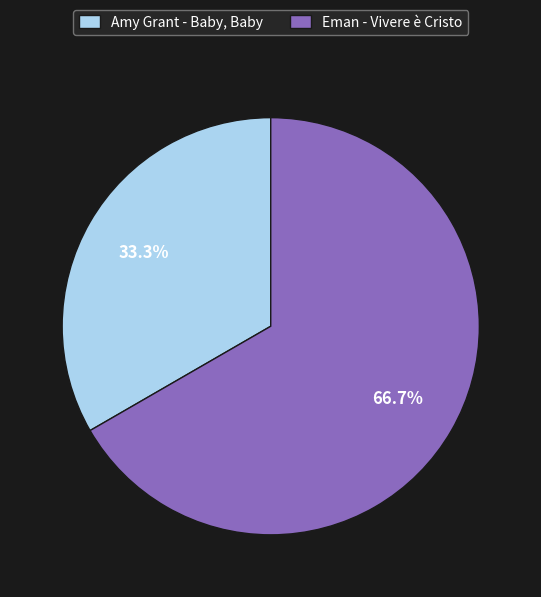

What percentage is the Eman - Vivere è Cristo slice, to the nearest percent?

67%